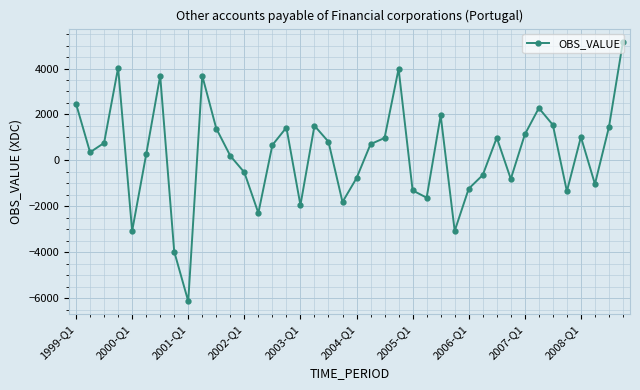

What is the difference between the maximum and minimum values?

11312.4